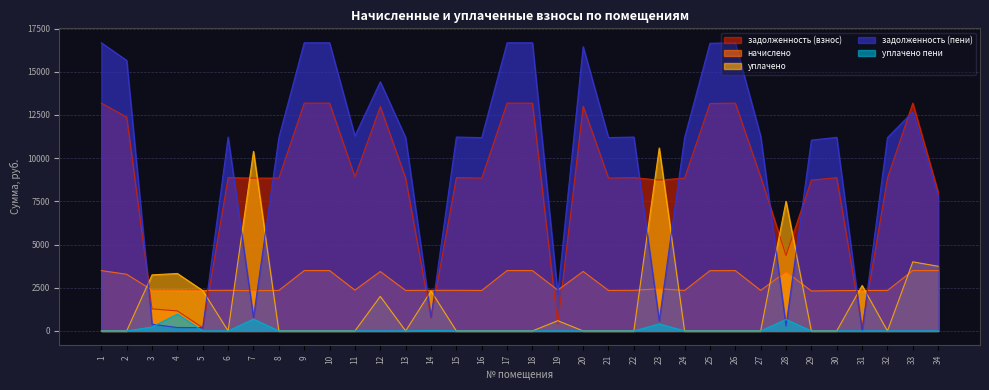

True or false: уплачено пени and задолженность (взнос) cross at least once.

False